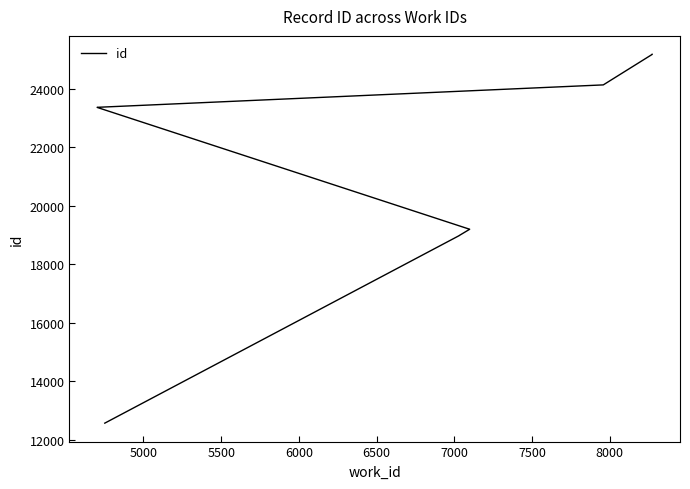

What is the sum of the values at 8000 and 6000?

43341